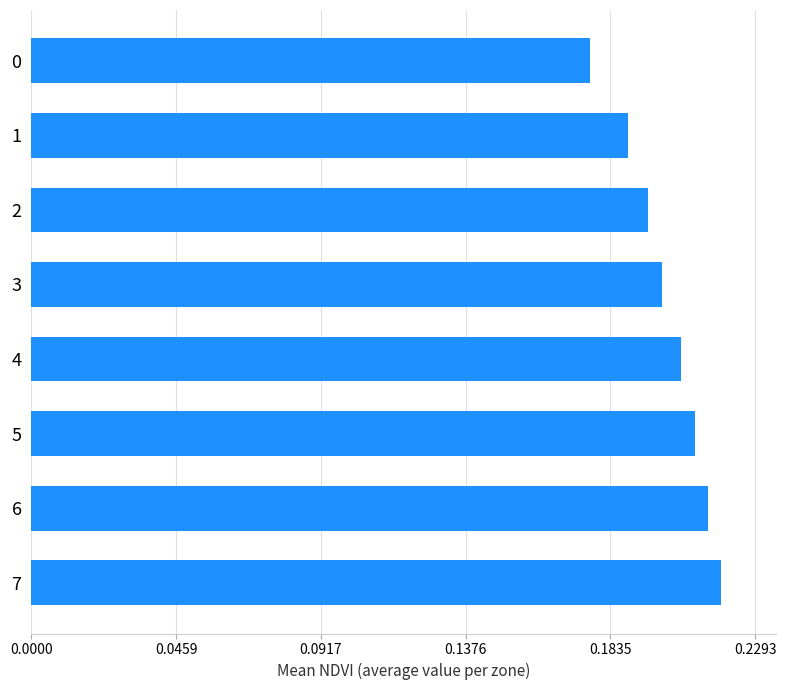

Between 2 and 5, which is larger?

5